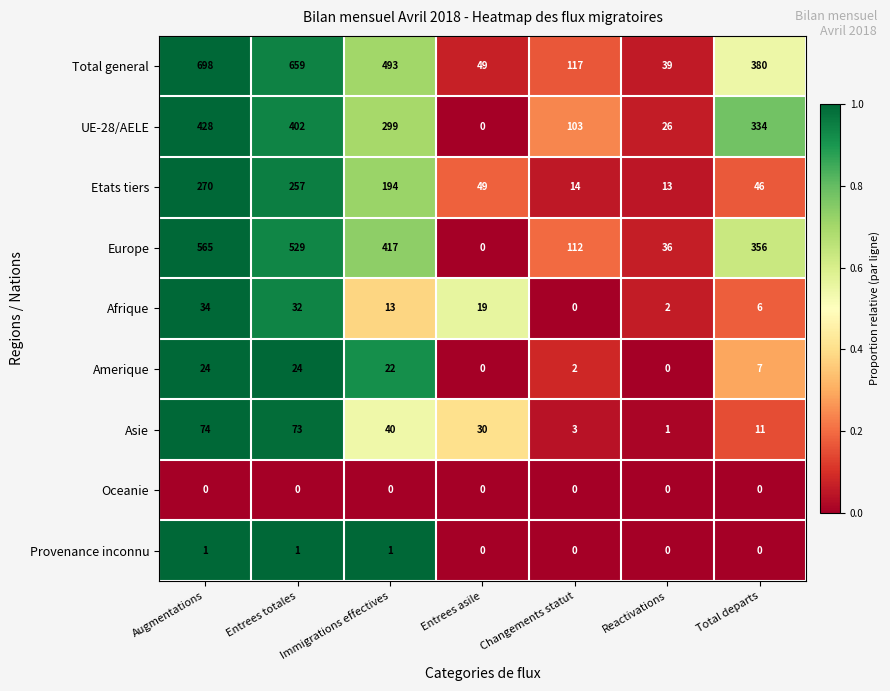

How many categories are shown in the chart?

7